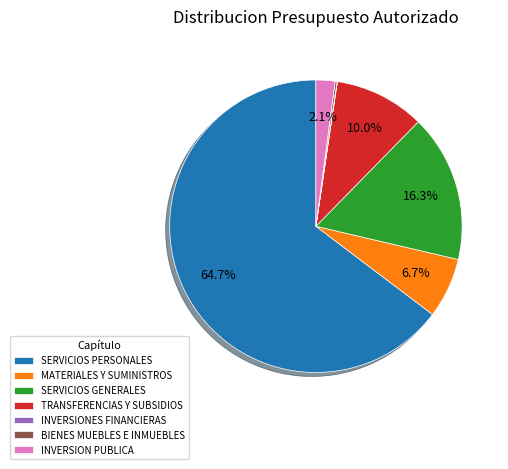

What is the largest slice in the pie chart?

SERVICIOS PERSONALES